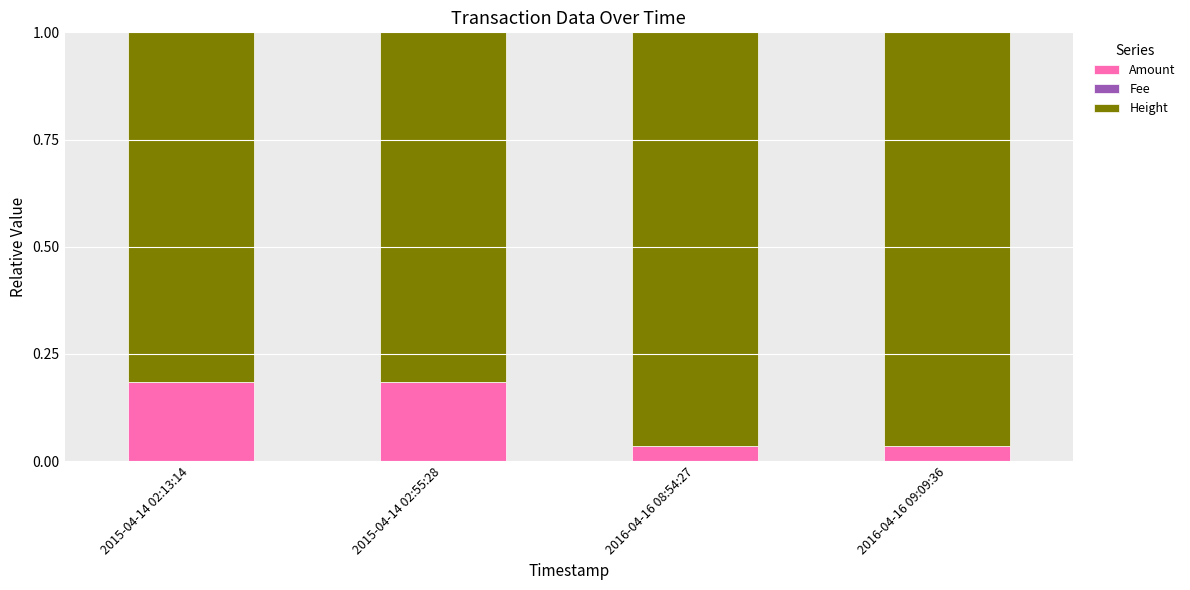

Is it true that Amount equals 0.3 at 2015-04-14 02:55:28?

False